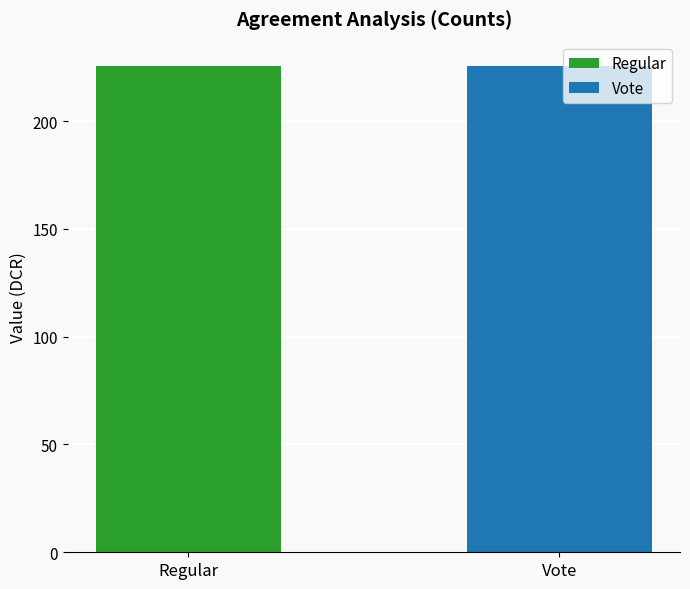

The value at Regular(-1,11) is 47.0. True or false?

False